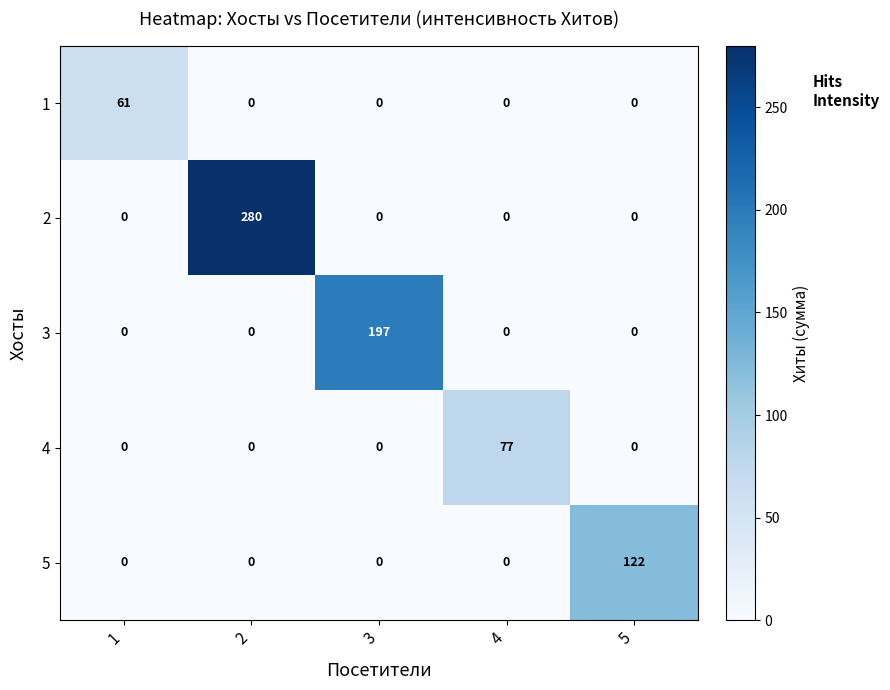

The value of 2 at 4 is 138. True or false?

False